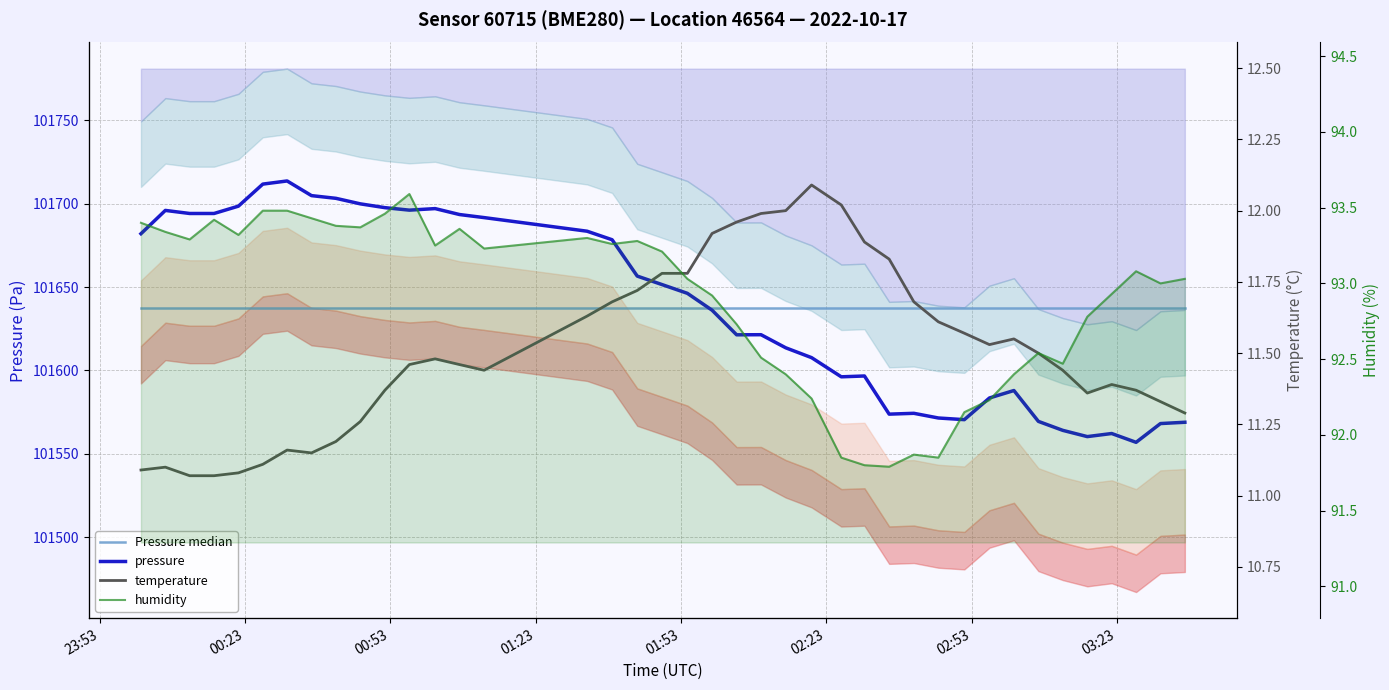

The humidity series shows 136.0 at 31. True or false?

False